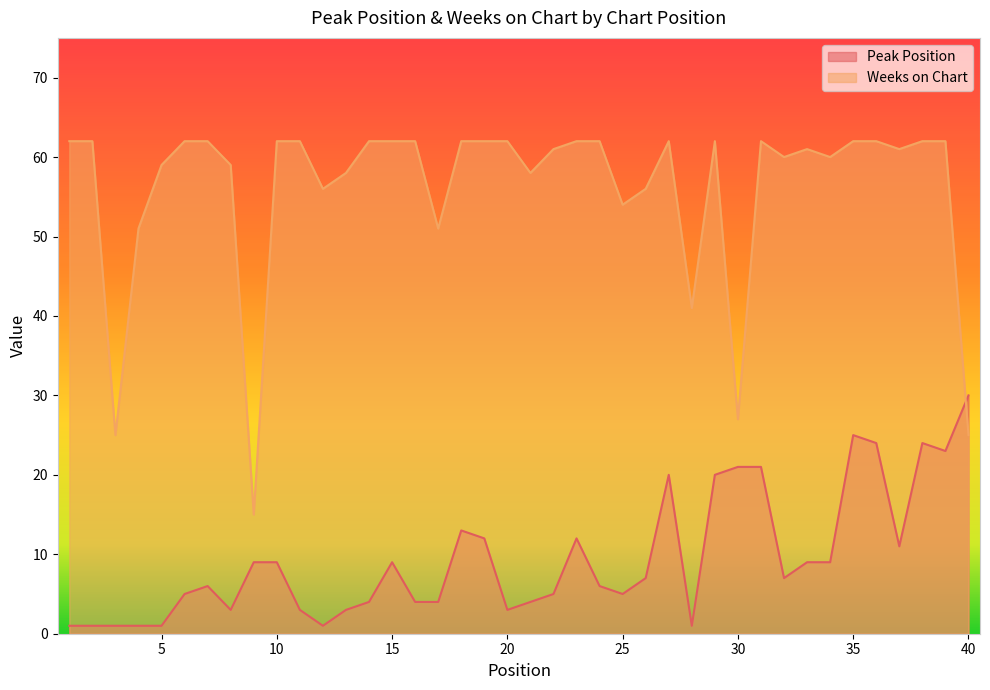

Where is the first local minimum for Peak Position?

8